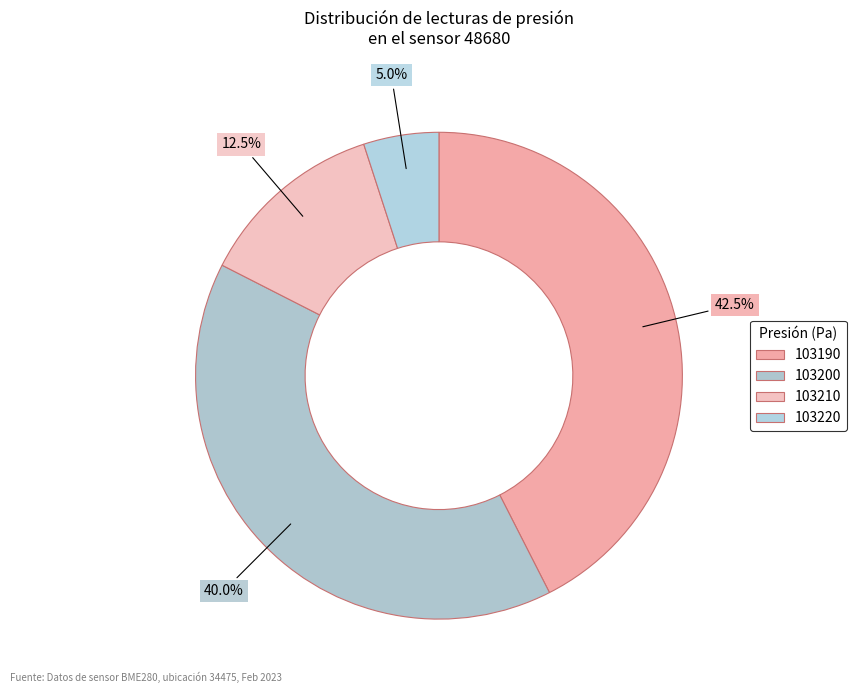

What portion of the pie excludes 103210?

87.5%